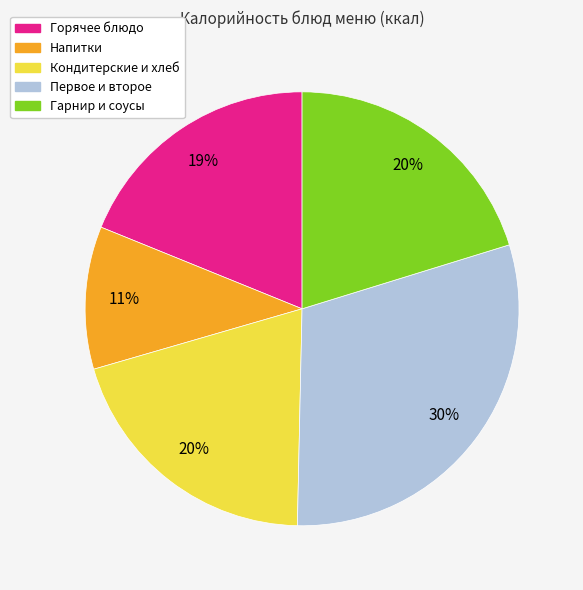

Count the number of slices in the pie.

5